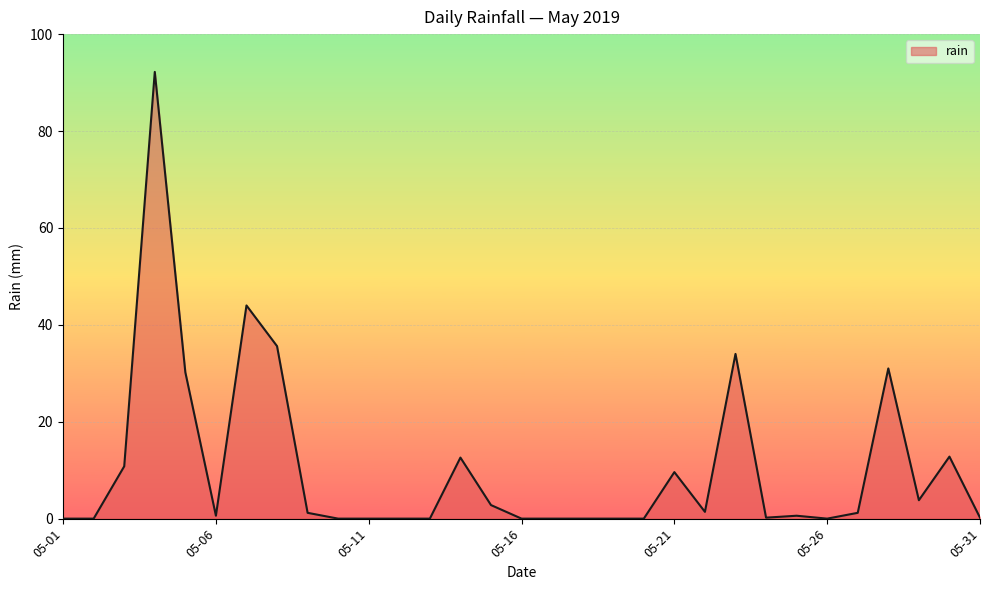

What is the difference between the maximum and minimum values?

92.2